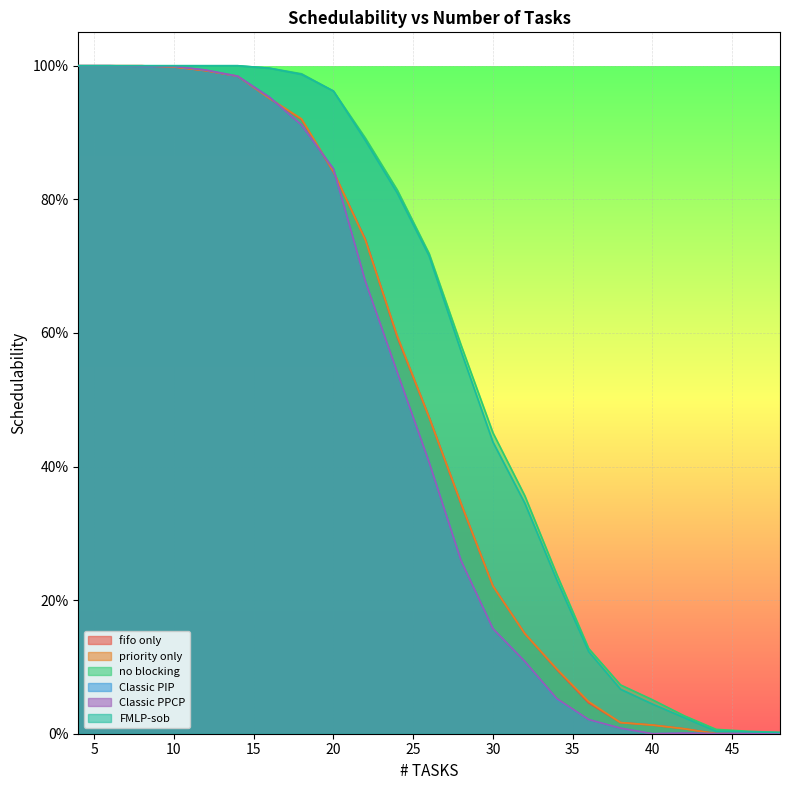

In Classic PPCP, how many points are higher than both neighbors (excluding endpoints)?

1